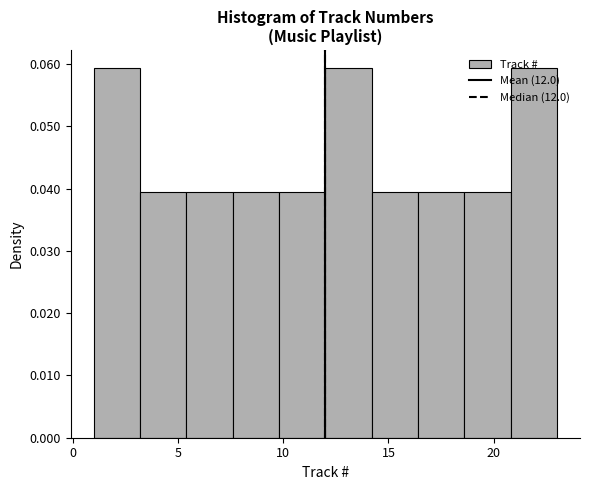

What is the height of the bar covering 3.2 to 5.4 on the x-axis? Neither the bar edges nor the heights are printed on the chart, so give them approximately, as read against the axes.

0.040